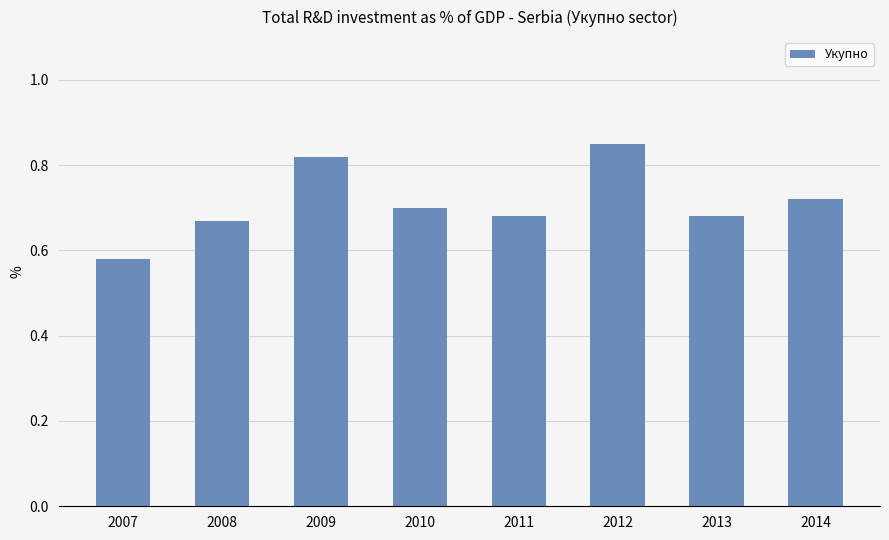

Which has a higher value, 2007 or 2009?

2009